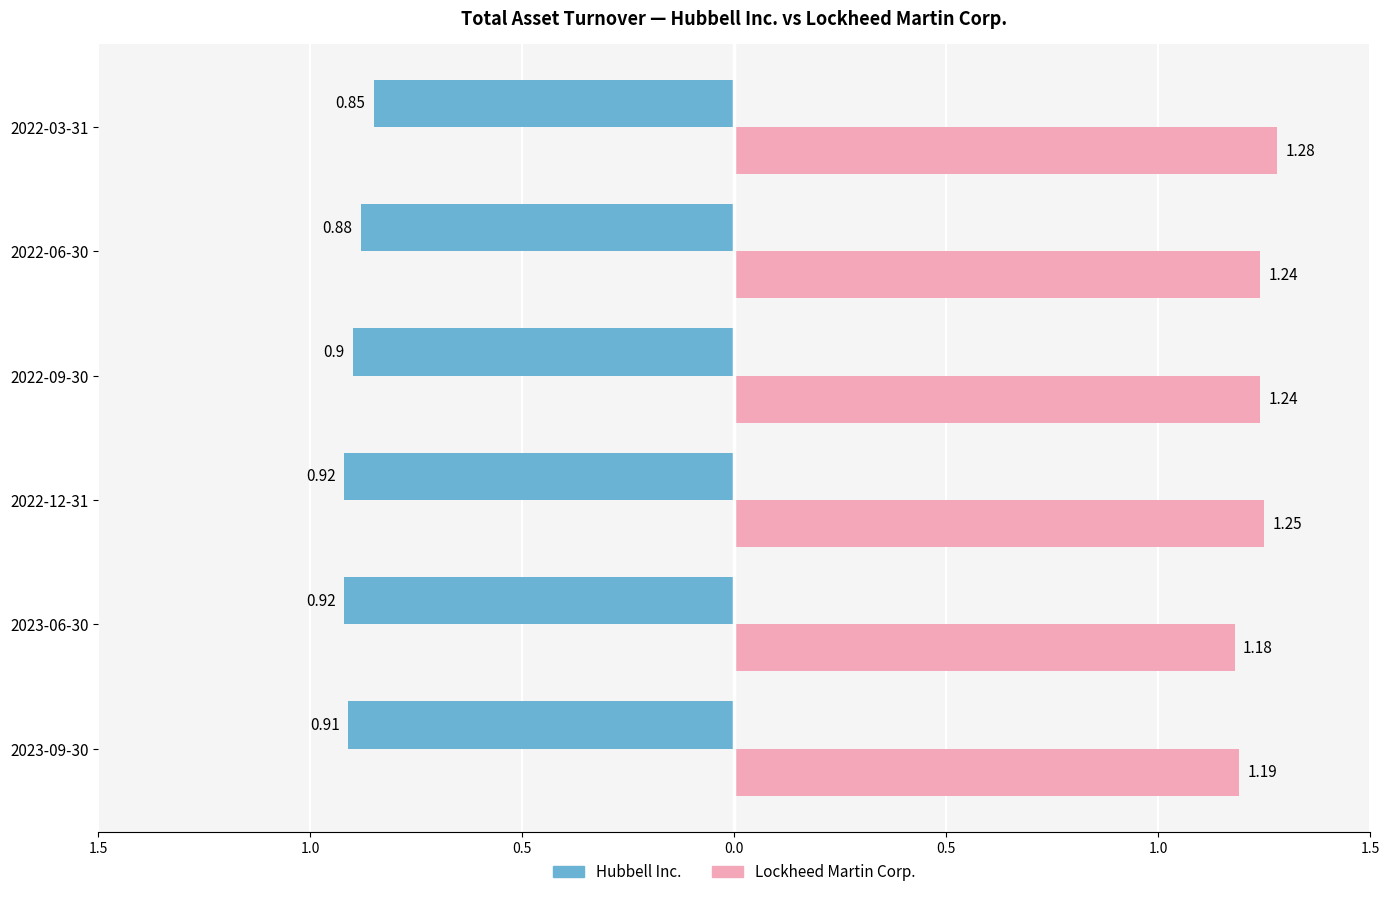

The Lockheed Martin Corp. series shows 0.7 at 2023-09-30. True or false?

False